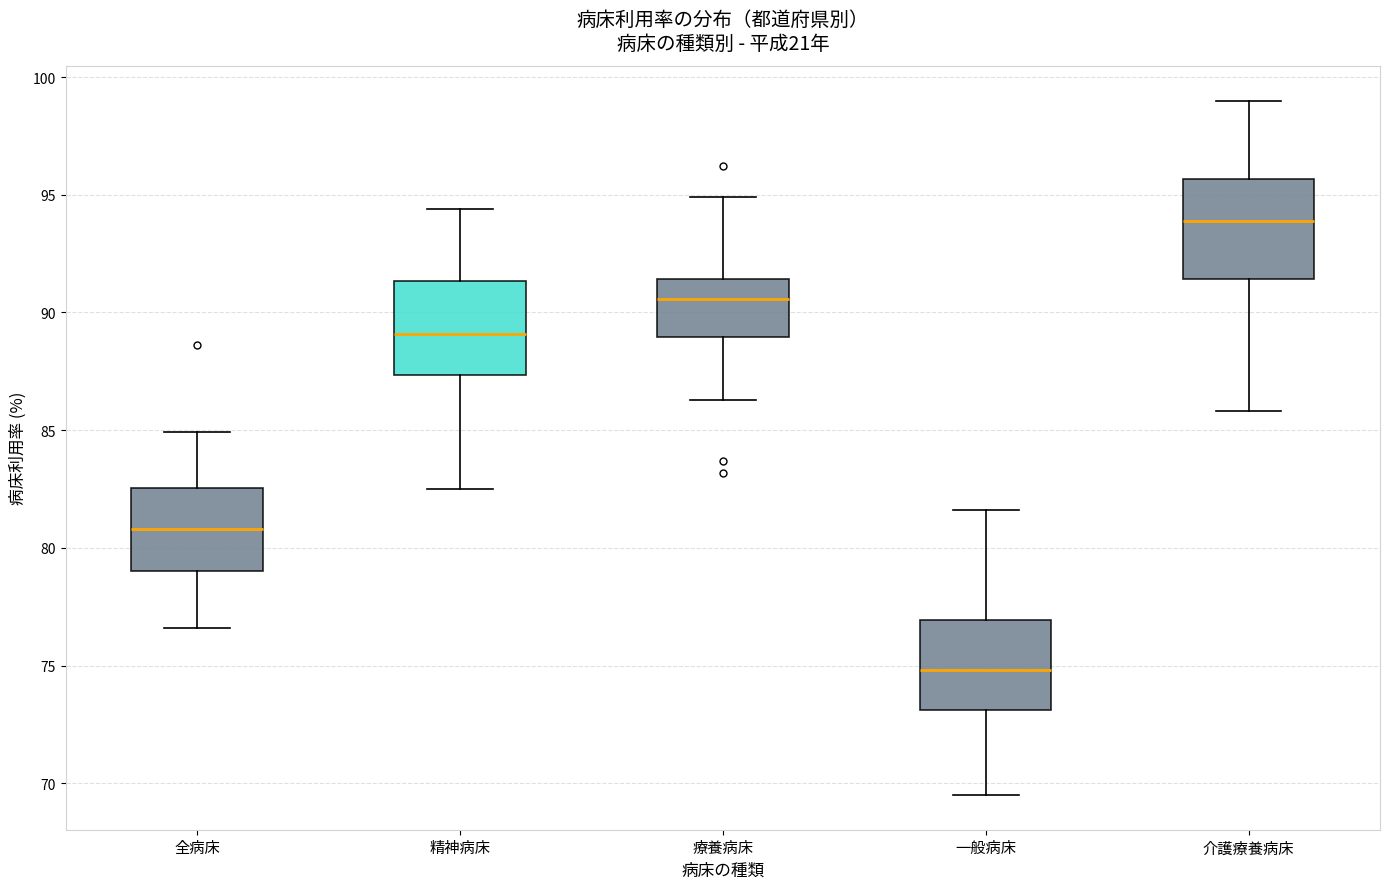

Which box has the lowest median line?

一般病床